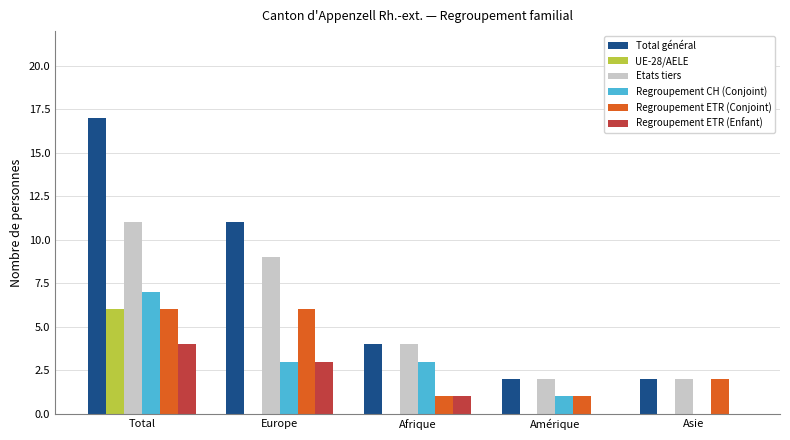

Reading right to left, transcribe all the data shown in this chart.

Total général: 2	2	4	11	17
UE-28/AELE: 0	0	0	0	6
Etats tiers: 2	2	4	9	11
Regroupement CH (Conjoint): 0	1	3	3	7
Regroupement ETR (Conjoint): 2	1	1	6	6
Regroupement ETR (Enfant): 0	0	1	3	4